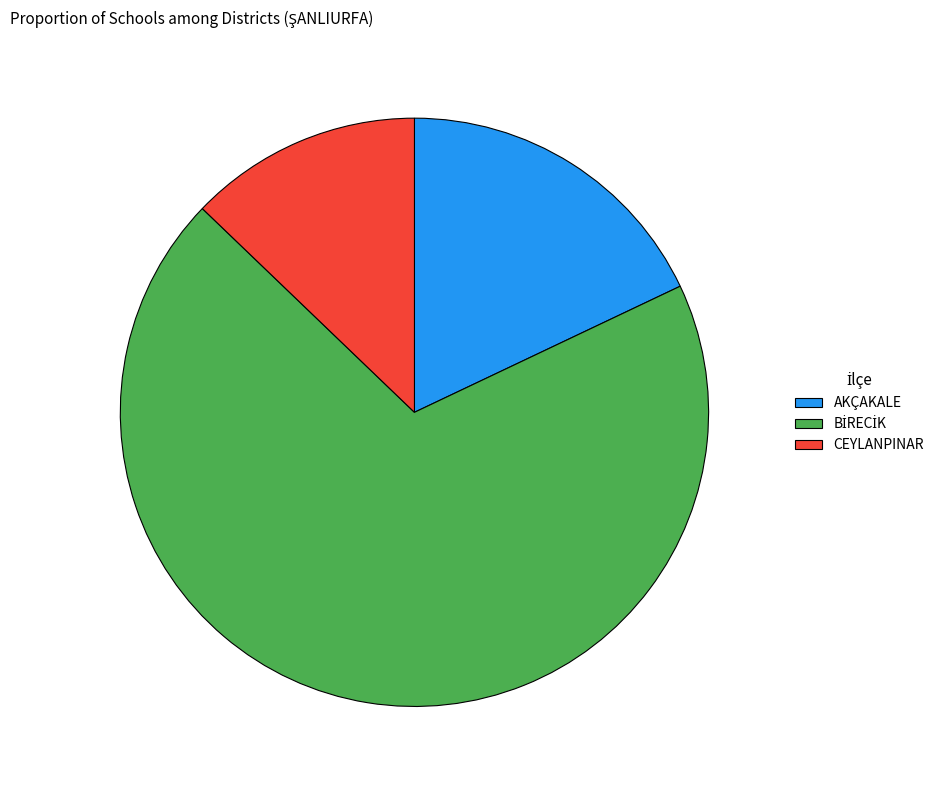

Which slice is the smallest?

CEYLANPINAR